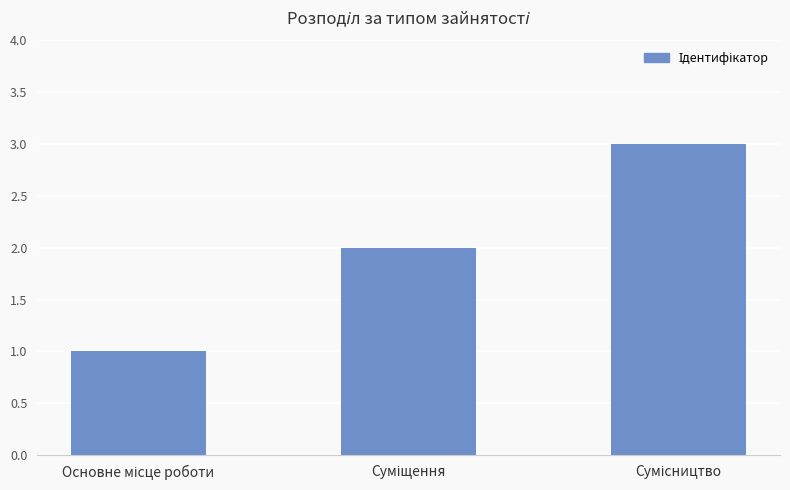

What is the sum of all values?

6